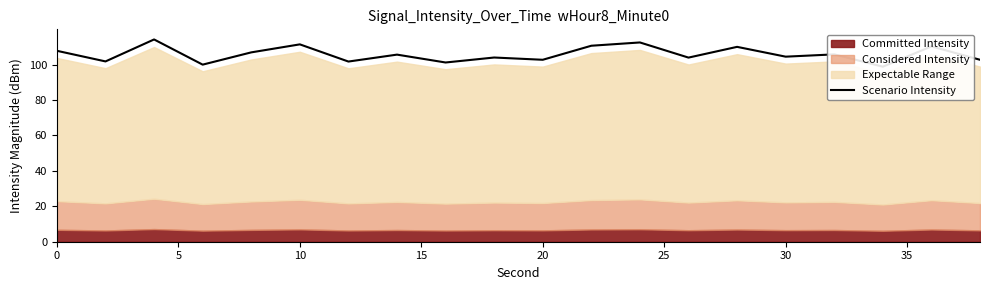

What is the maximum value shown in the chart?

114.2